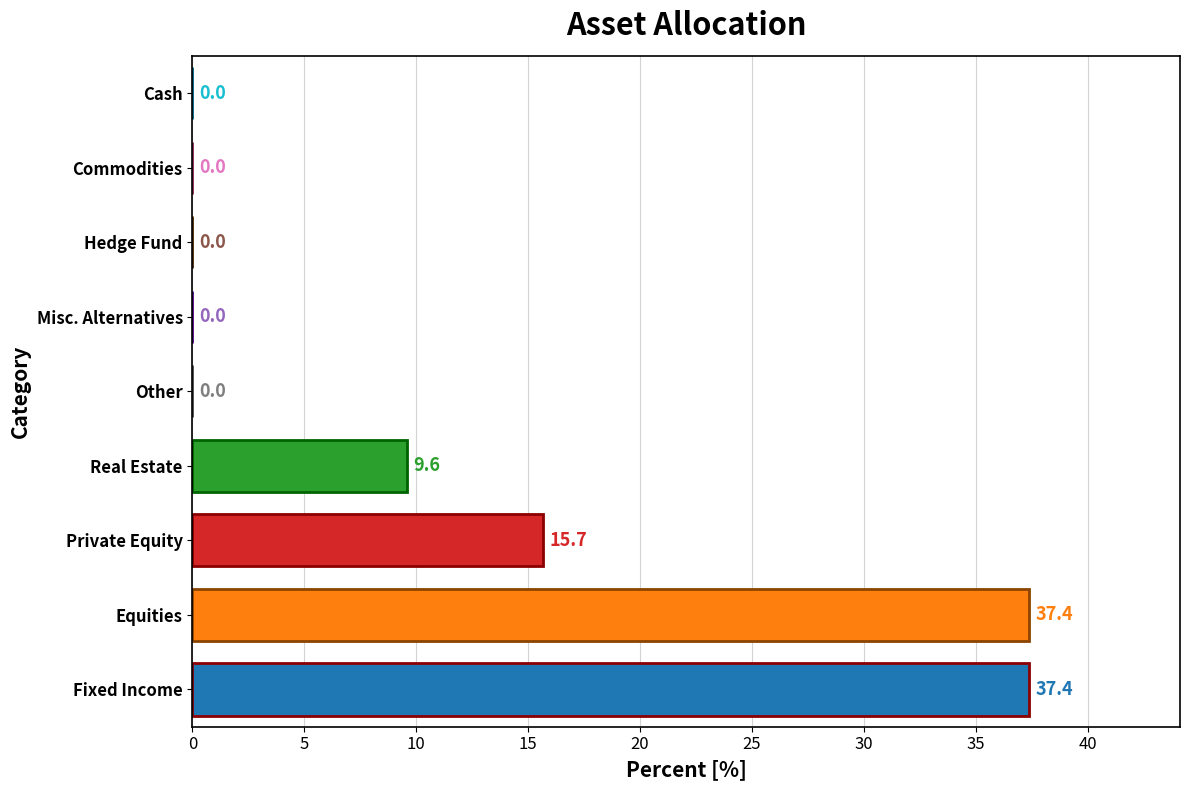

What is the change in value from Real Estate to Other?

-9.6